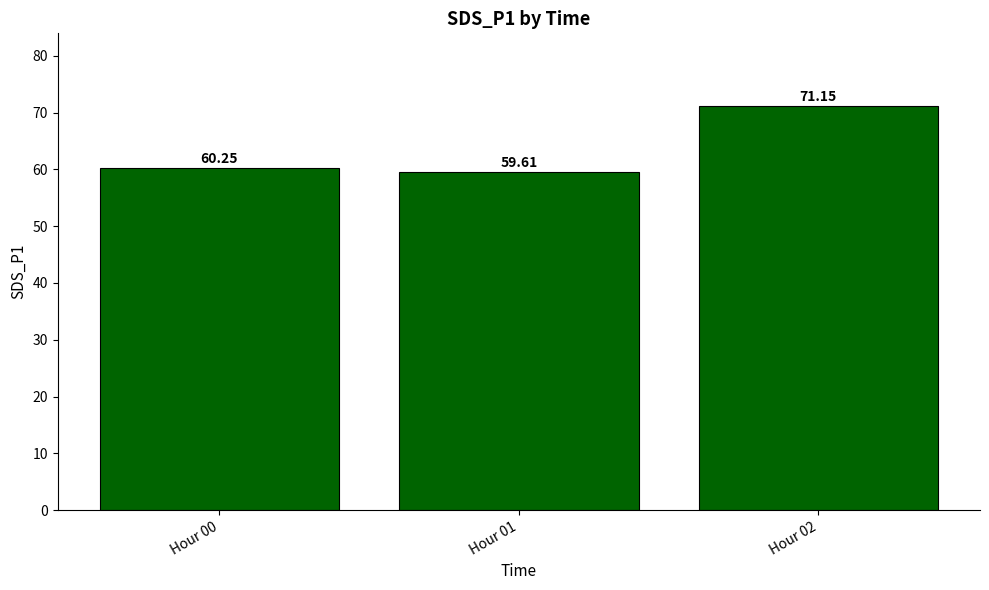

Between Hour 01 and Hour 00, which is larger?

Hour 00